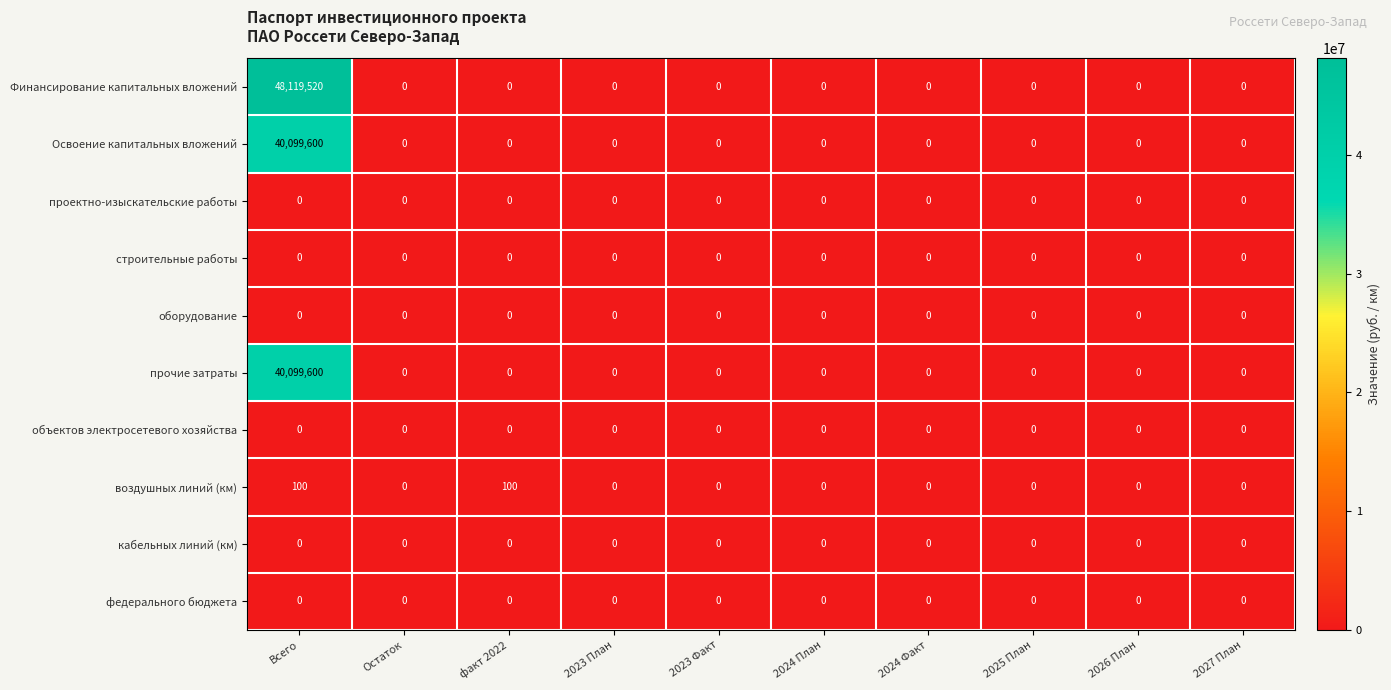

Which category has the highest value across all series?

Всего